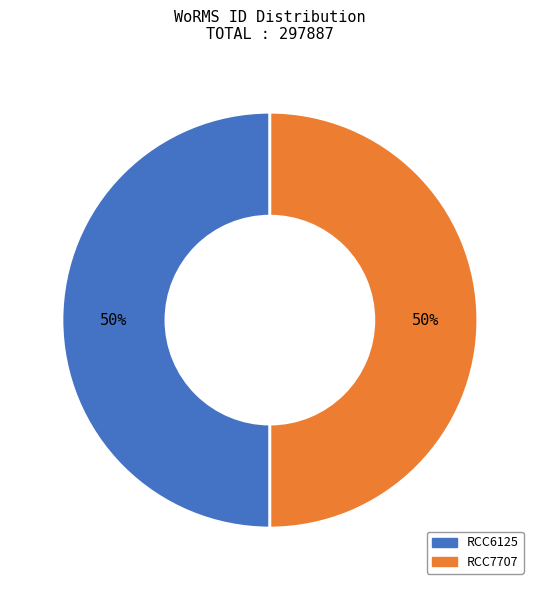

To the nearest percent, what is the average slice percentage?

50%